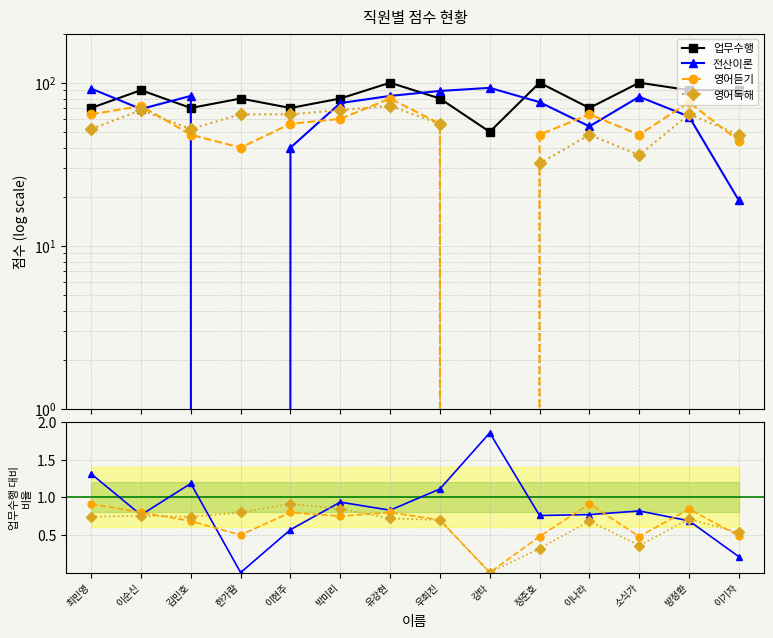

At which label does 업무수행 first exceed 80?

이순신